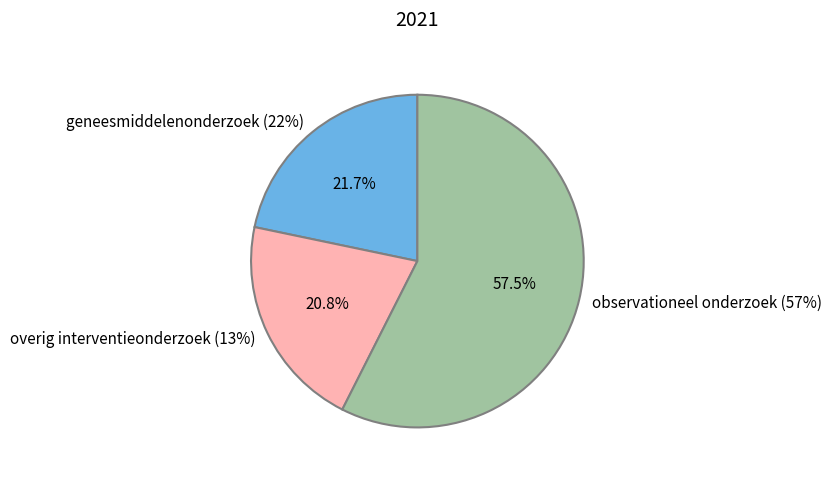

Which has a higher value, geneesmiddelenonderzoek (22%) or overig interventieonderzoek (13%)?

geneesmiddelenonderzoek (22%)